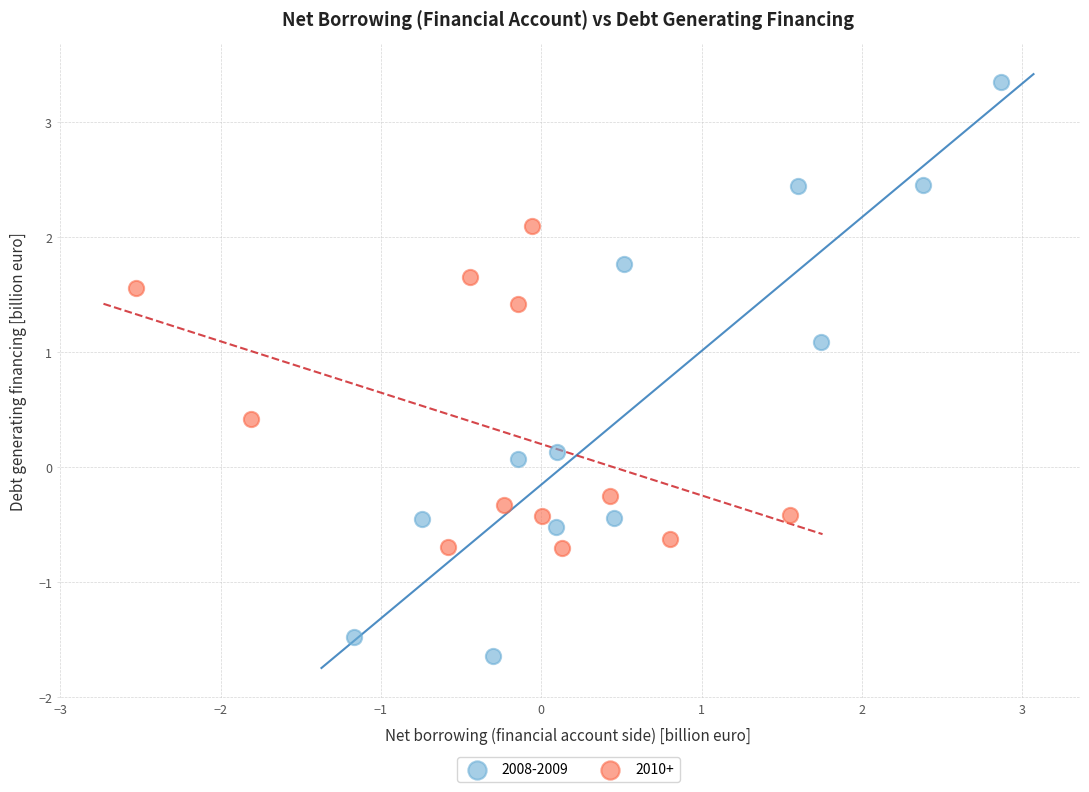

Which series reaches the minimum Y coordinate?

2008-2009